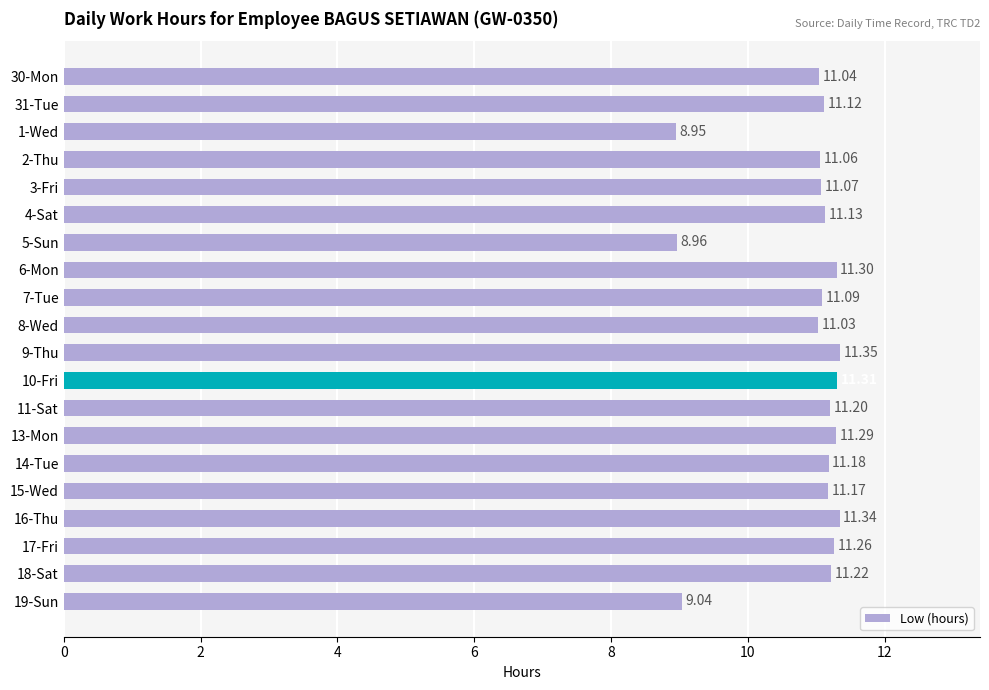

At which label is the value closest to 10?

19-Sun